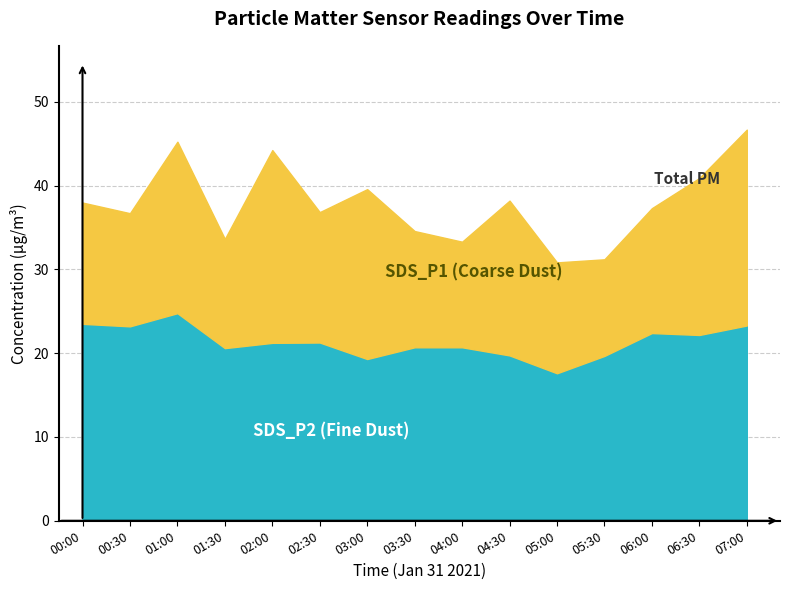

What is the label of the 8th point from the right?

03:30